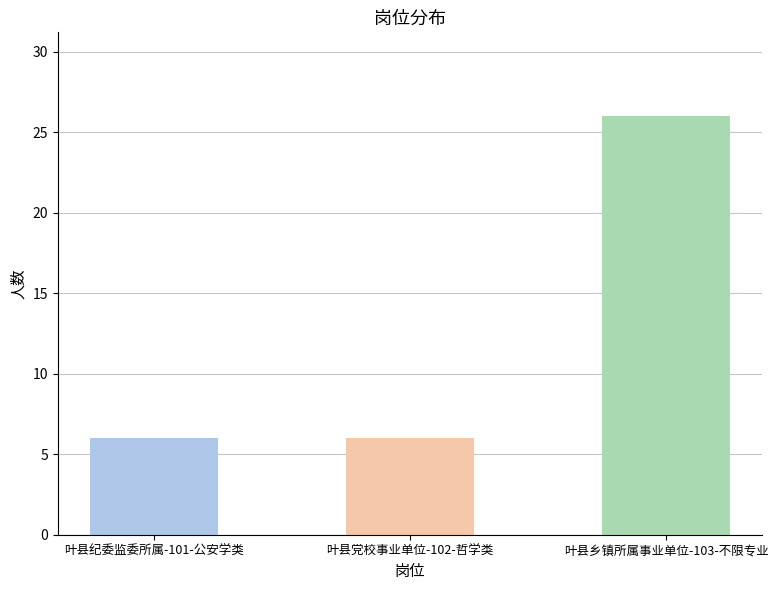

How many bars are there in total?

3